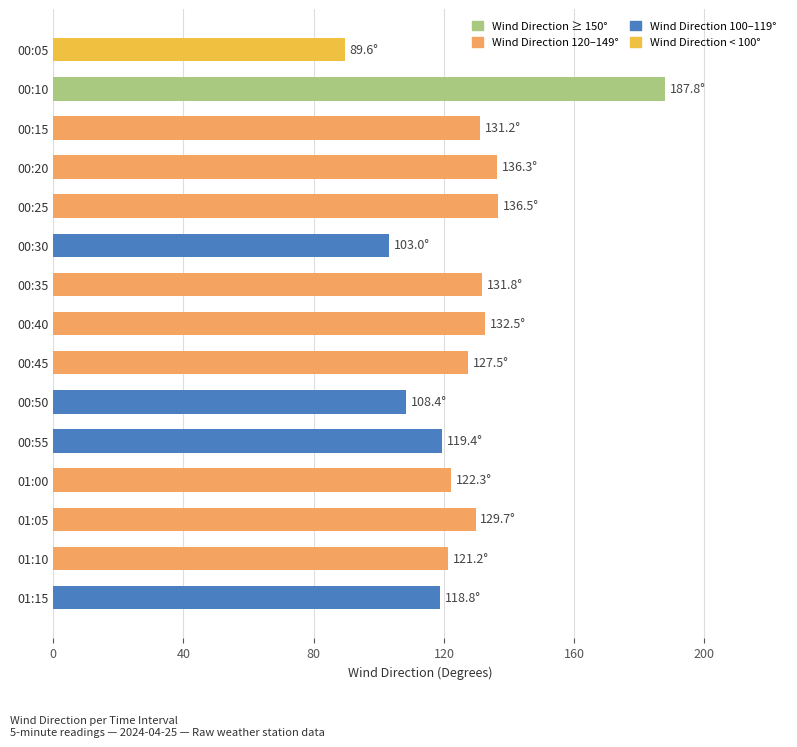

What is the average value?

126.4